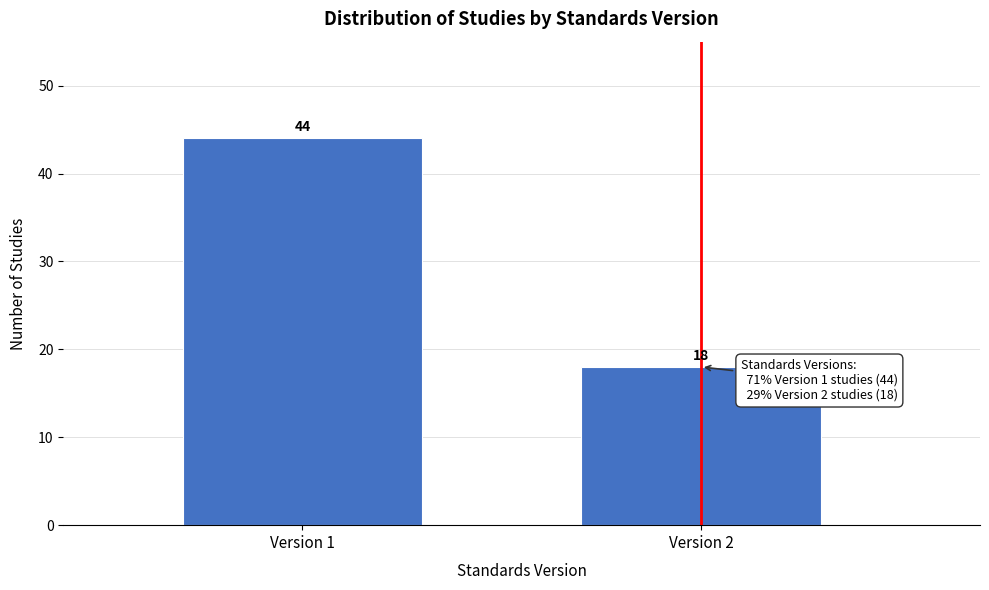

Reading right to left, list all the values displayed in this chart.

18	44